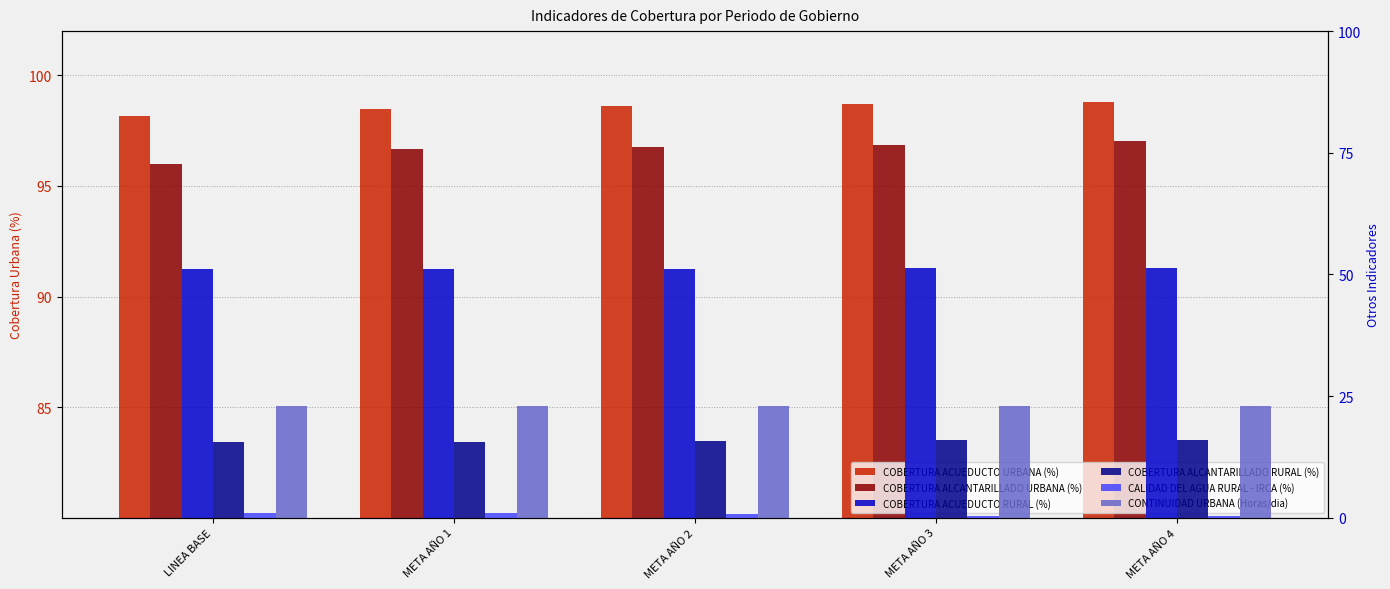

What is the average value of the CALIDAD DEL AGUA RURAL - IRCA (%) series?

0.6